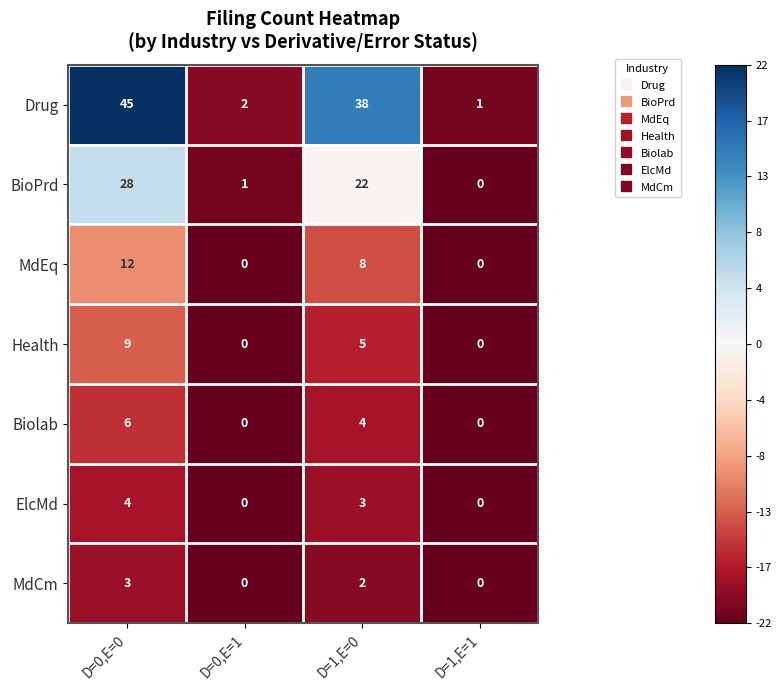

What is the smallest value displayed?

0